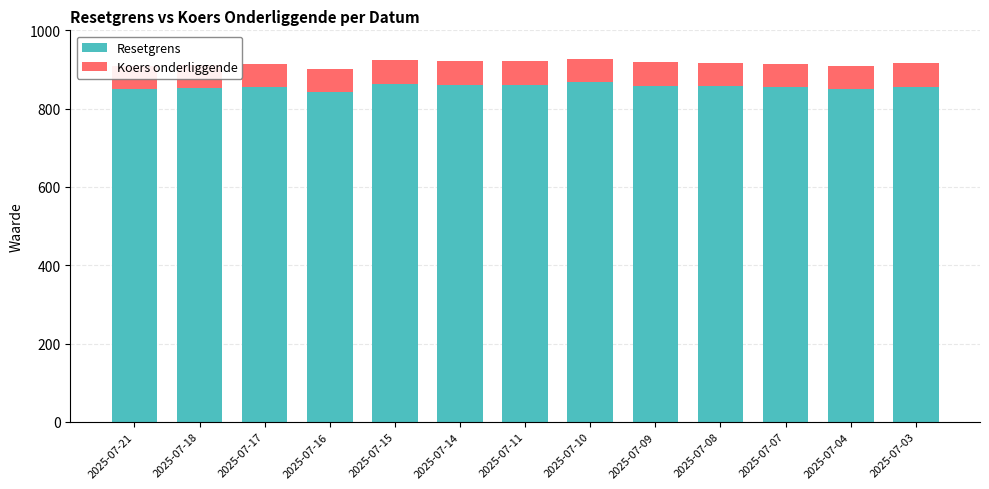

What is the sum of the Resetgrens values at 2025-07-03 and 2025-07-09?

1714.8